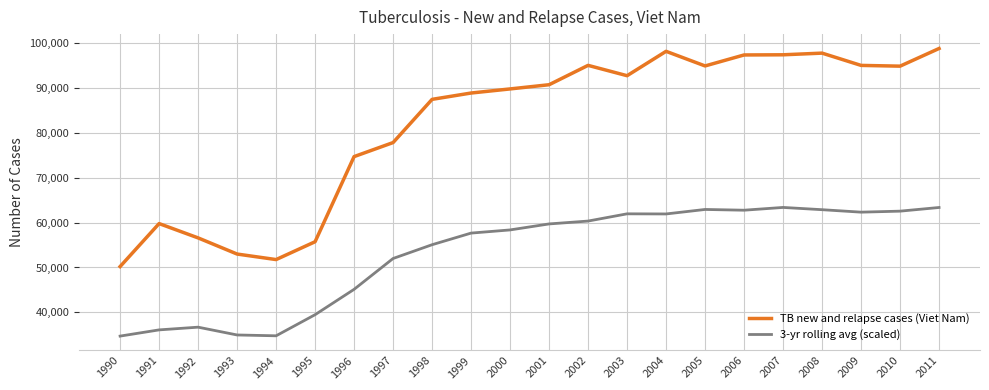

True or false: TB new and relapse cases (Viet Nam) and 3-yr rolling avg (scaled) cross at least once.

False